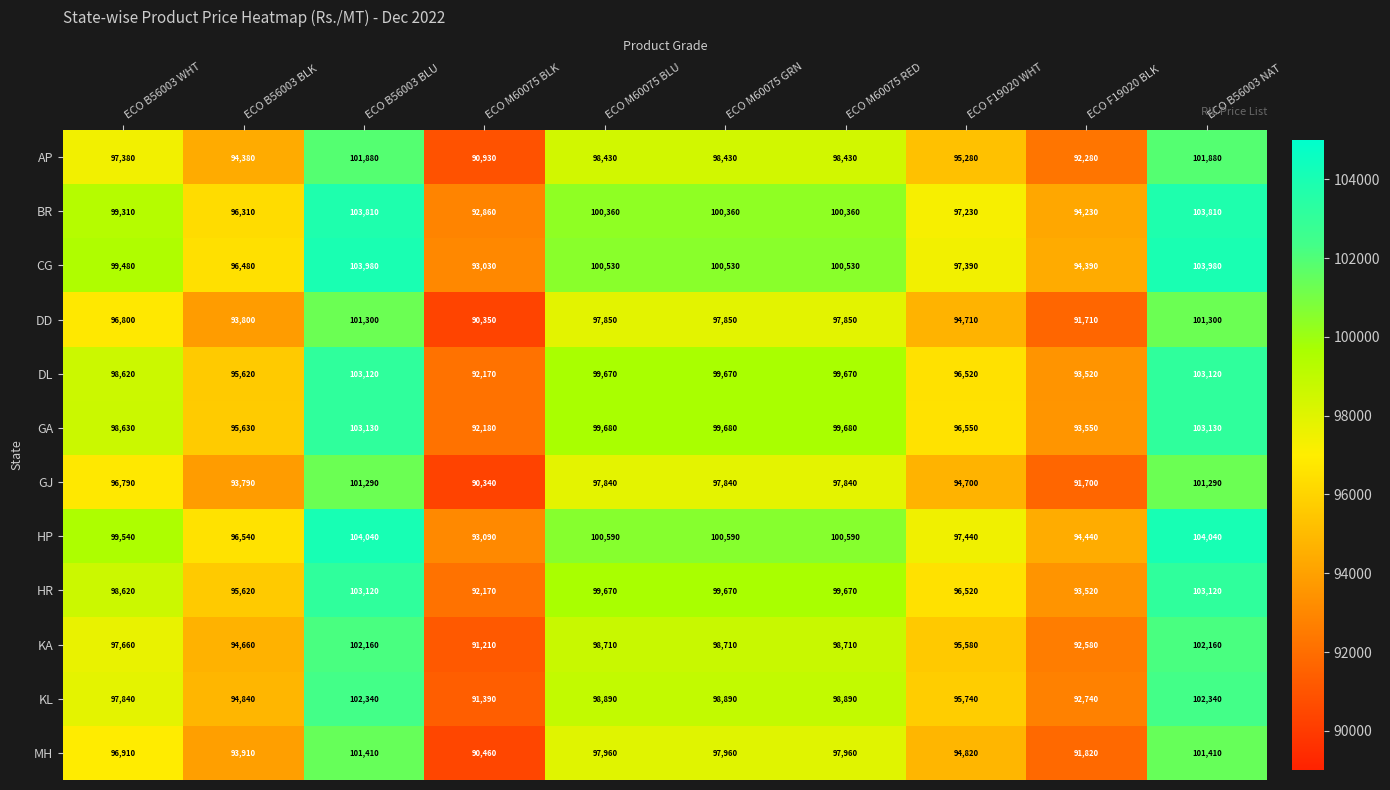

What is the spread (max minus min) of values at ECO B56003 WHT?

2750